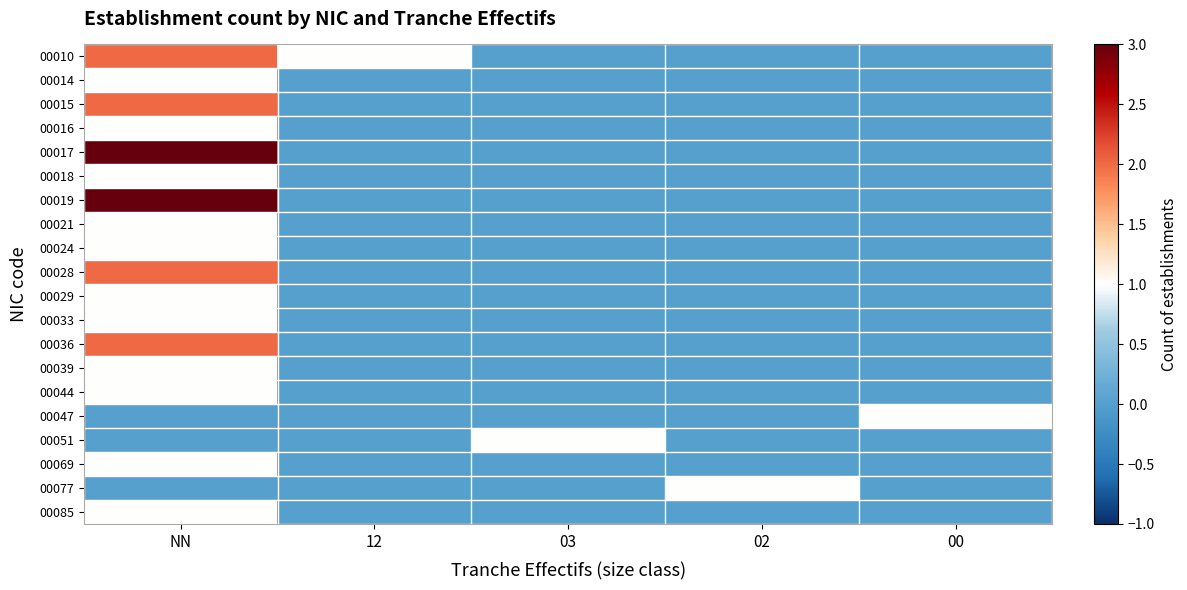

Reading left to right, list all the values displayed in this chart.

00010: NN=2	12=1	03=0	02=0	00=0
00014: NN=1	12=0	03=0	02=0	00=0
00015: NN=2	12=0	03=0	02=0	00=0
00016: NN=1	12=0	03=0	02=0	00=0
00017: NN=3	12=0	03=0	02=0	00=0
00018: NN=1	12=0	03=0	02=0	00=0
00019: NN=3	12=0	03=0	02=0	00=0
00021: NN=1	12=0	03=0	02=0	00=0
00024: NN=1	12=0	03=0	02=0	00=0
00028: NN=2	12=0	03=0	02=0	00=0
00029: NN=1	12=0	03=0	02=0	00=0
00033: NN=1	12=0	03=0	02=0	00=0
00036: NN=2	12=0	03=0	02=0	00=0
00039: NN=1	12=0	03=0	02=0	00=0
00044: NN=1	12=0	03=0	02=0	00=0
00047: NN=0	12=0	03=0	02=0	00=1
00051: NN=0	12=0	03=1	02=0	00=0
00069: NN=1	12=0	03=0	02=0	00=0
00077: NN=0	12=0	03=0	02=1	00=0
00085: NN=1	12=0	03=0	02=0	00=0